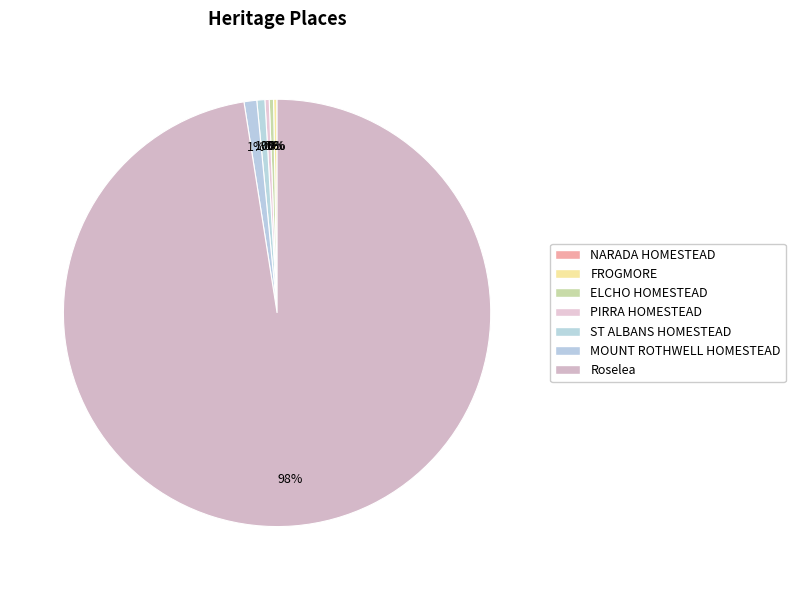

Is it true that FROGMORE is 1% of the pie?

False